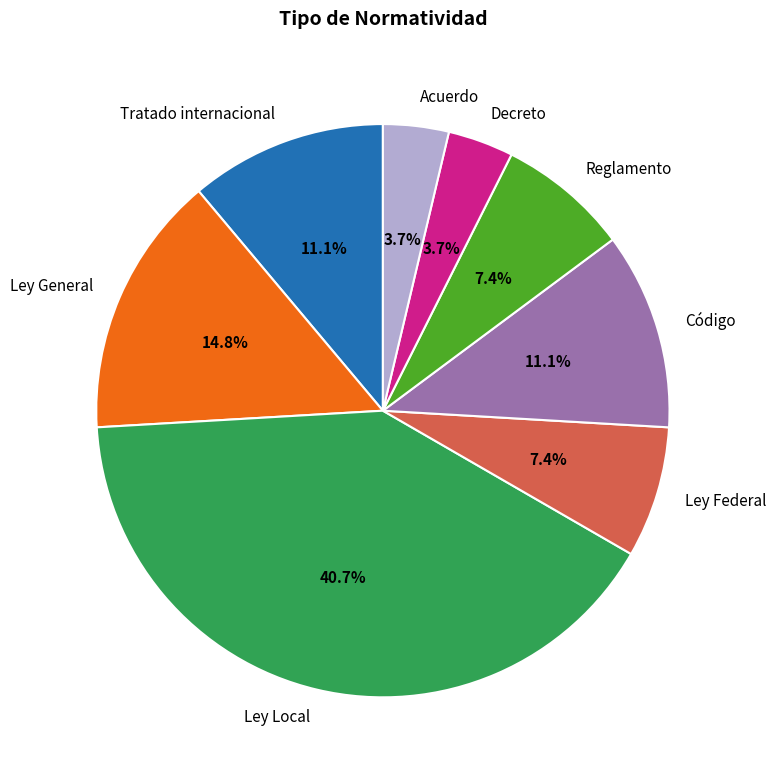

To the nearest percent, what is the difference between the Ley General and Código slice percentages?

4%